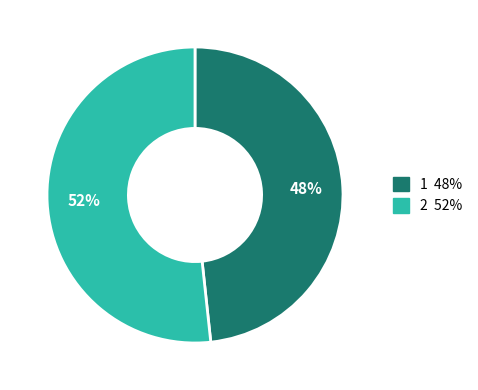

To the nearest percent, what percentage of the pie is 1?

48%